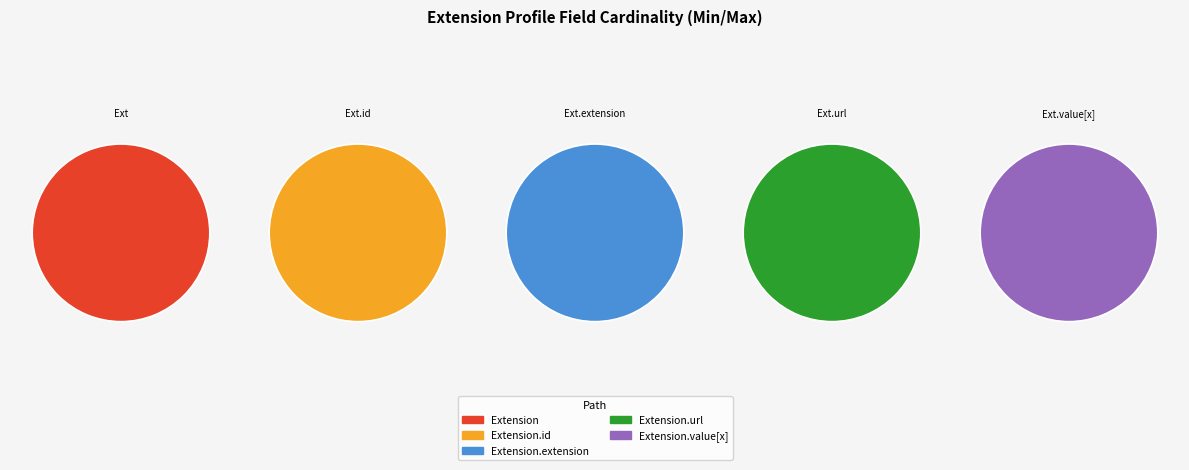

Does any single category account for the majority?

Yes